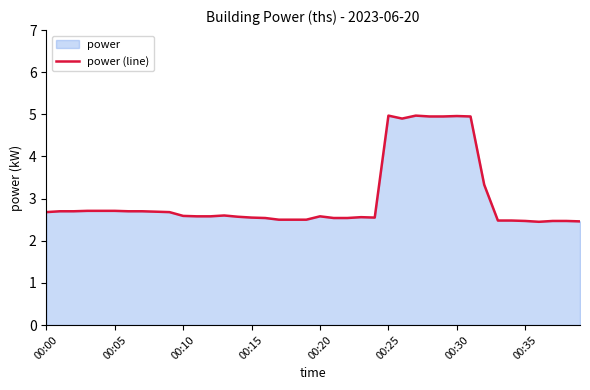

What position from the right is 21?

19